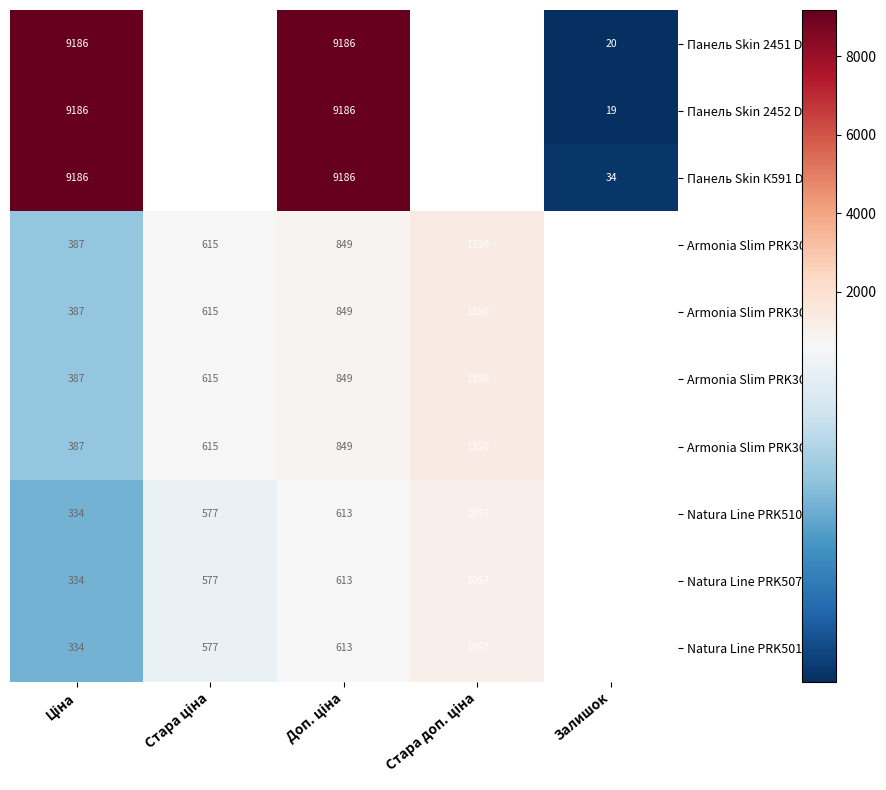

Is the value of Панель Skin 2451 DE at Ціна greater than the value of Armonia Slim PRK301 at Доп. ціна?

Yes